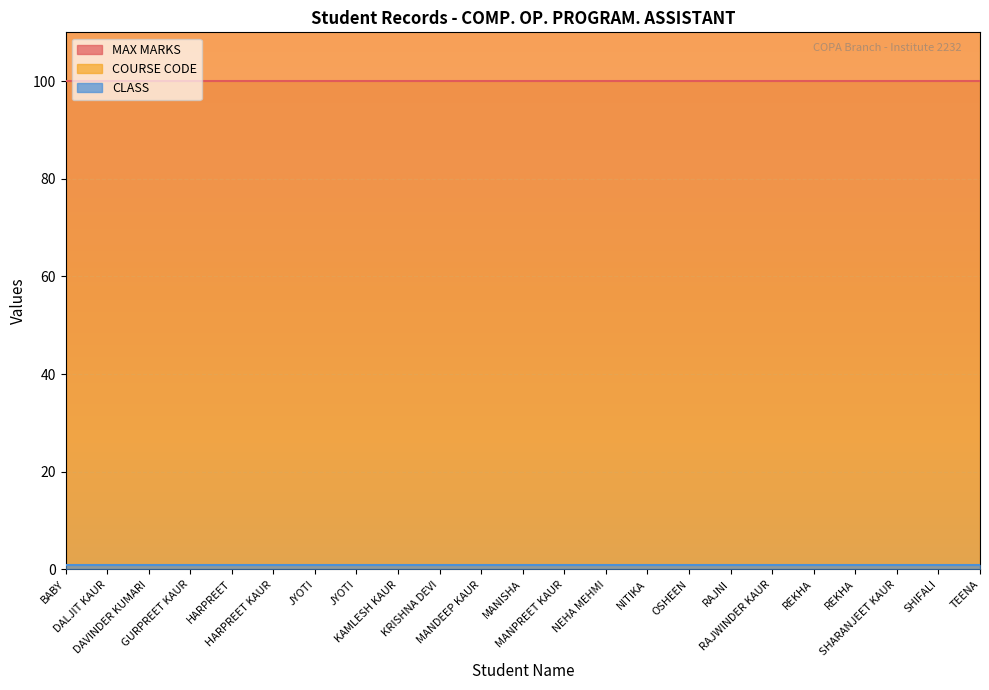

Which series has the largest range (max minus min)?

MAX MARKS